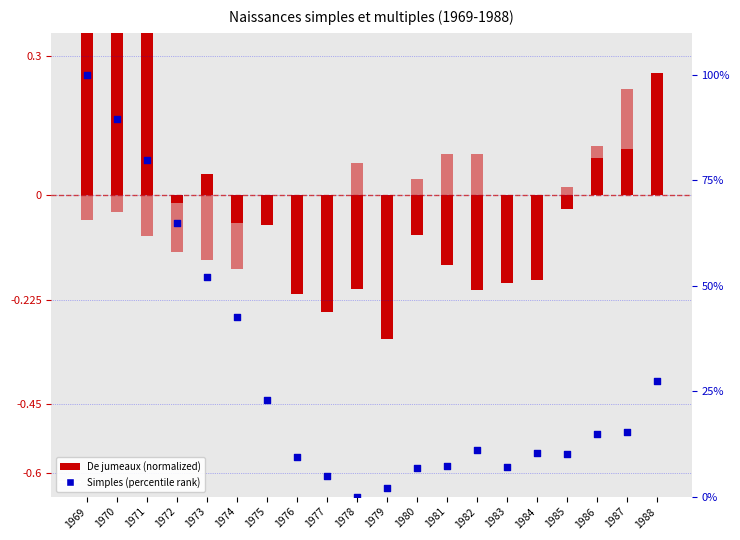

Is the value of De triples (normalized) at 1976 greater than the value of De jumeaux (normalized) at 1978?

Yes